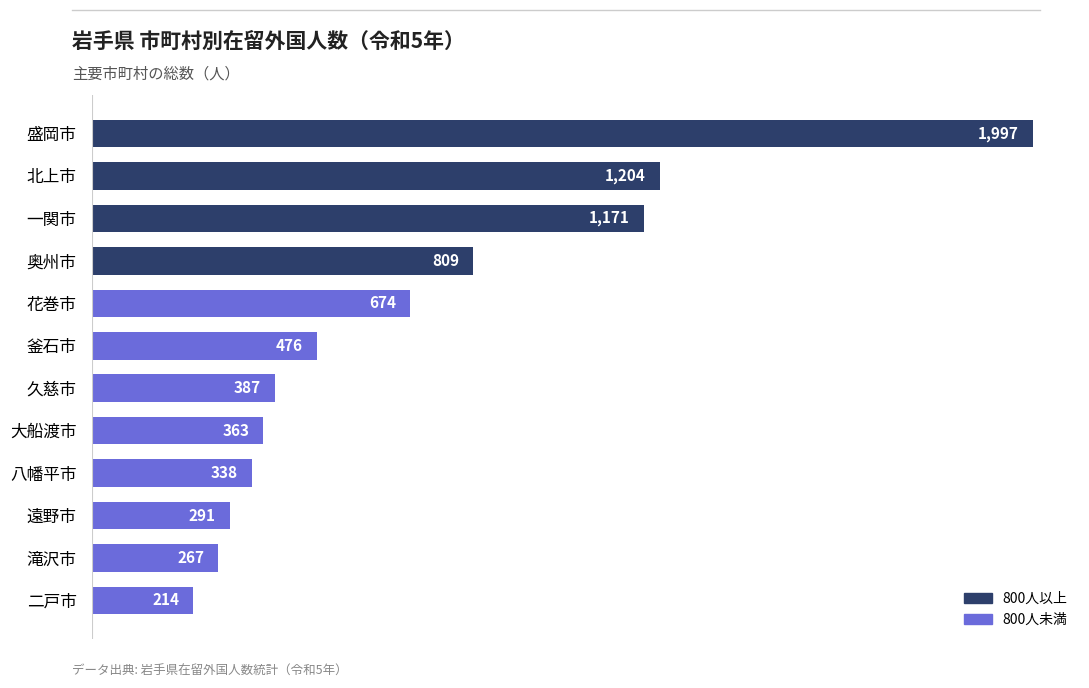

List the labels in order of value, largest first.

盛岡市, 北上市, 一関市, 奥州市, 花巻市, 釜石市, 久慈市, 大船渡市, 八幡平市, 遠野市, 滝沢市, 二戸市